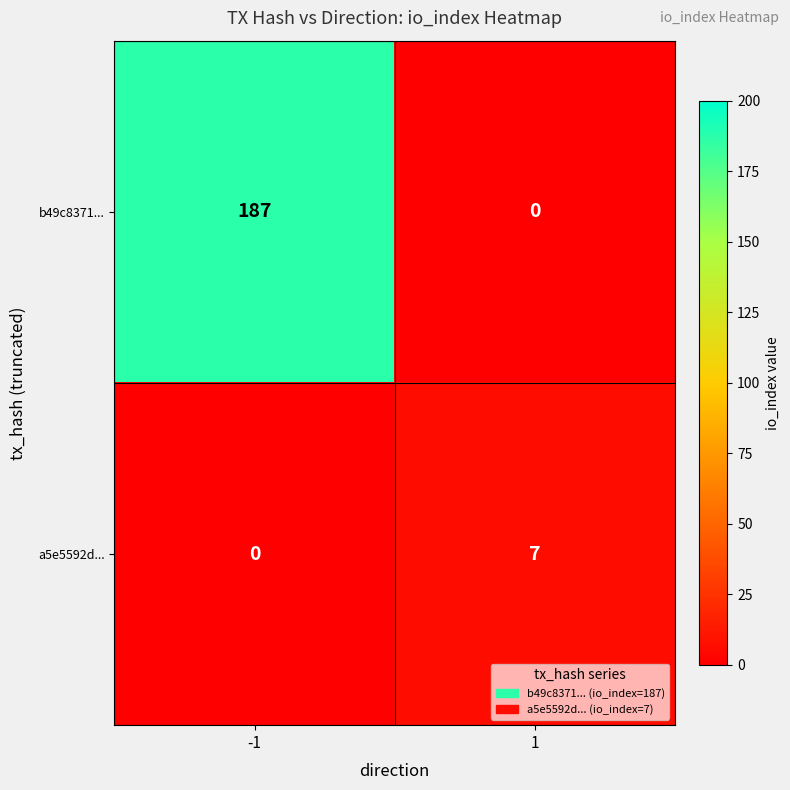

Reading left to right, transcribe all the data shown in this chart.

b49c8371...: -1=187	1=0
a5e5592d...: -1=0	1=7